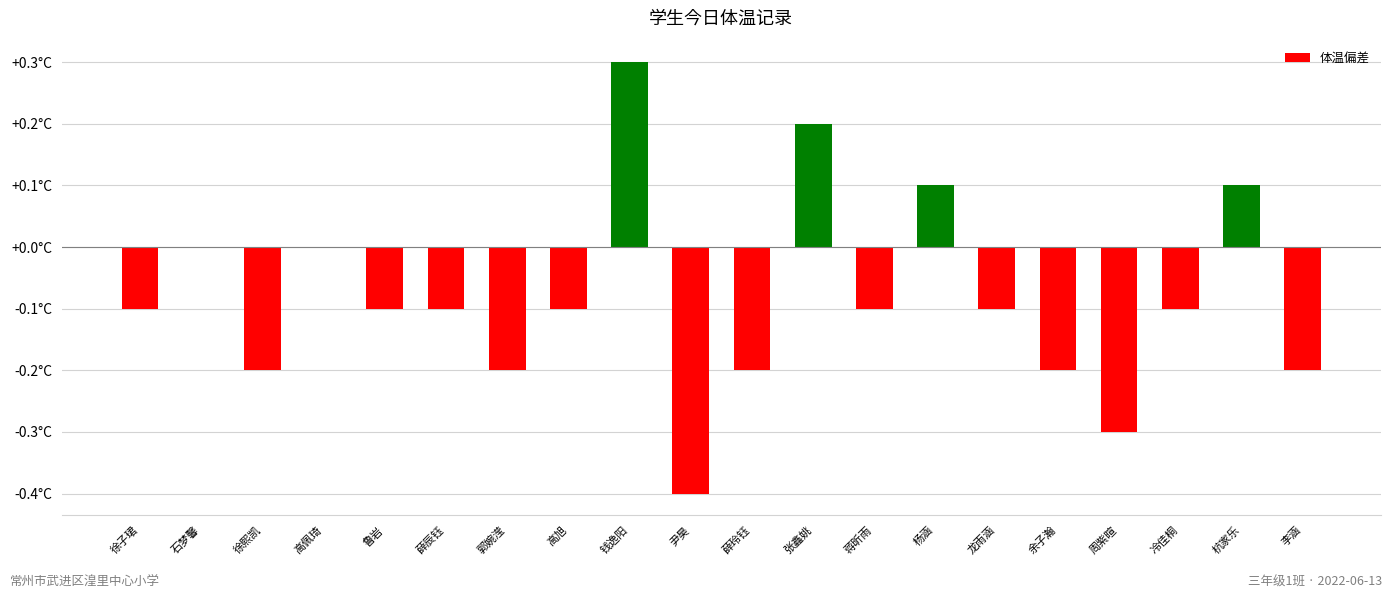

Where does the data first go above 0?

钱逸阳